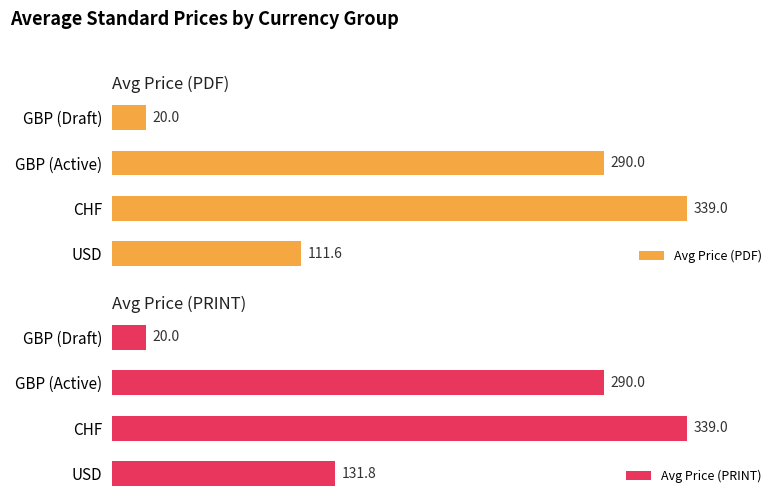

What is the value of the Avg Price (PRINT) bar at the 4th from the left?

20.0